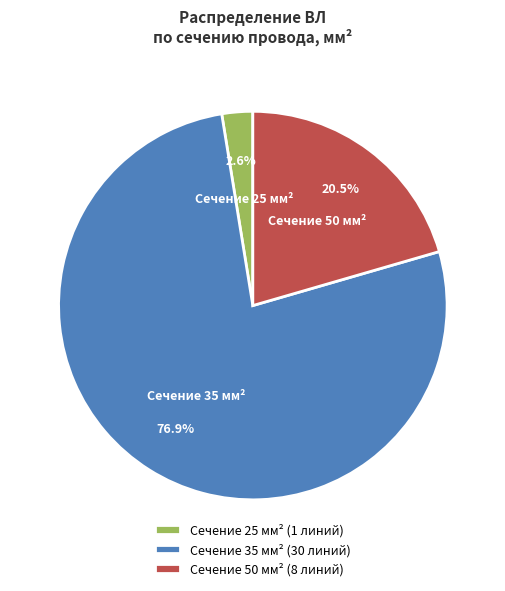

Which has a higher value, Сечение 50 мм² (8 линий) or Сечение 25 мм² (1 линий)?

Сечение 50 мм² (8 линий)